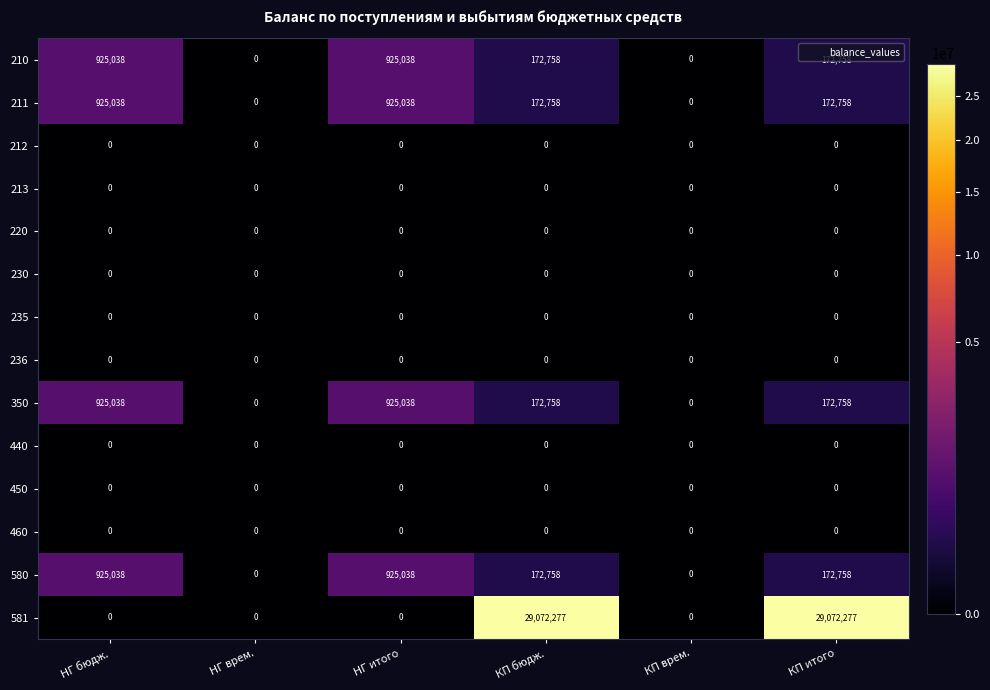

What is the greatest value displayed?

29072277